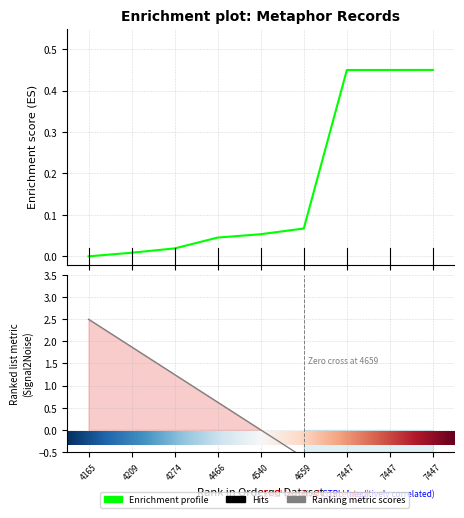

Reading left to right, what are all the values shown in this chart?

0.0	0.0	0.0	0.0	0.1	0.1	0.4	0.4	0.5